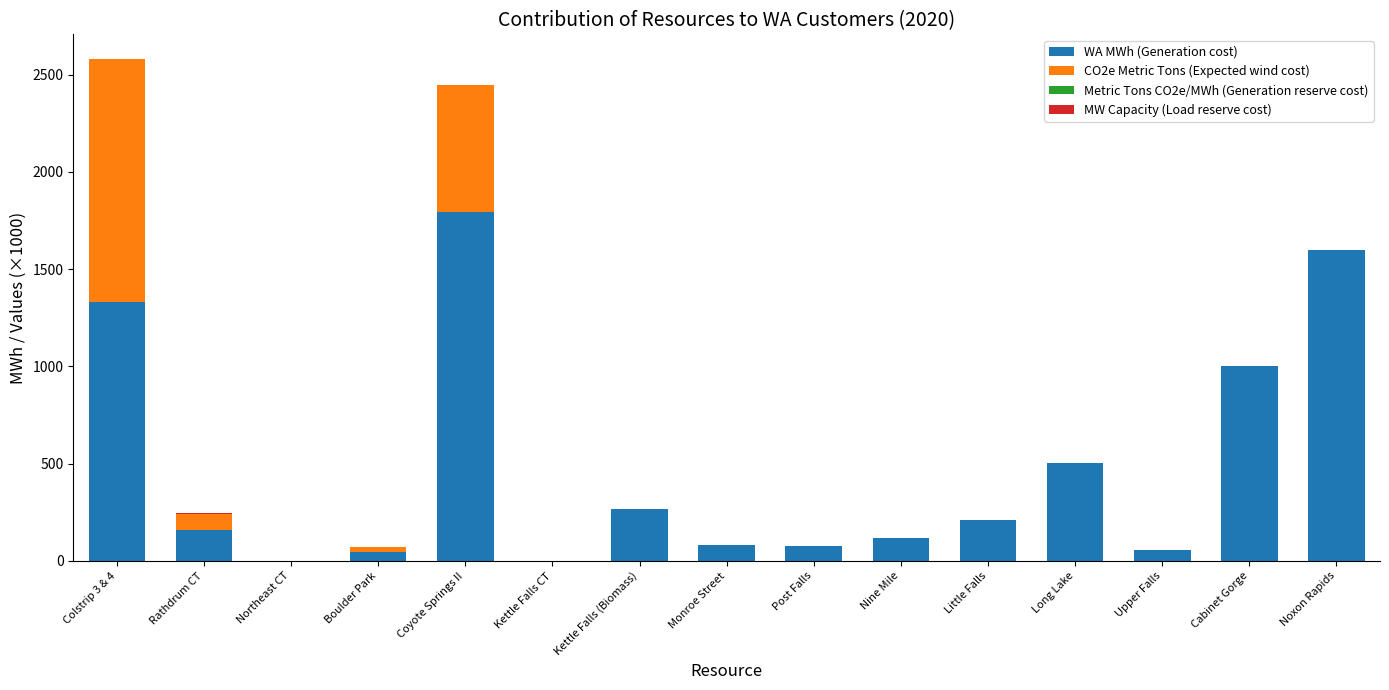

At which label does WA MWh (Generation cost) reach its peak?

Coyote Springs II